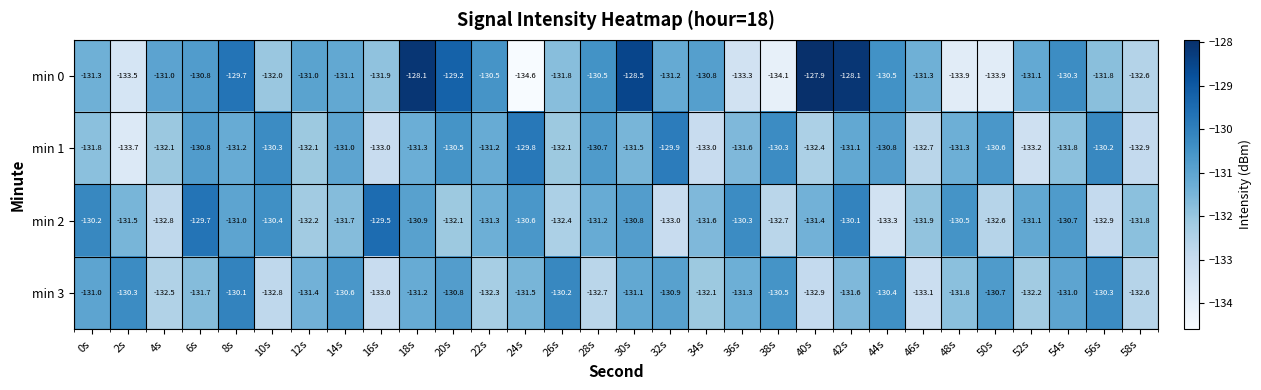

Which category has the lowest value across all series?

24s